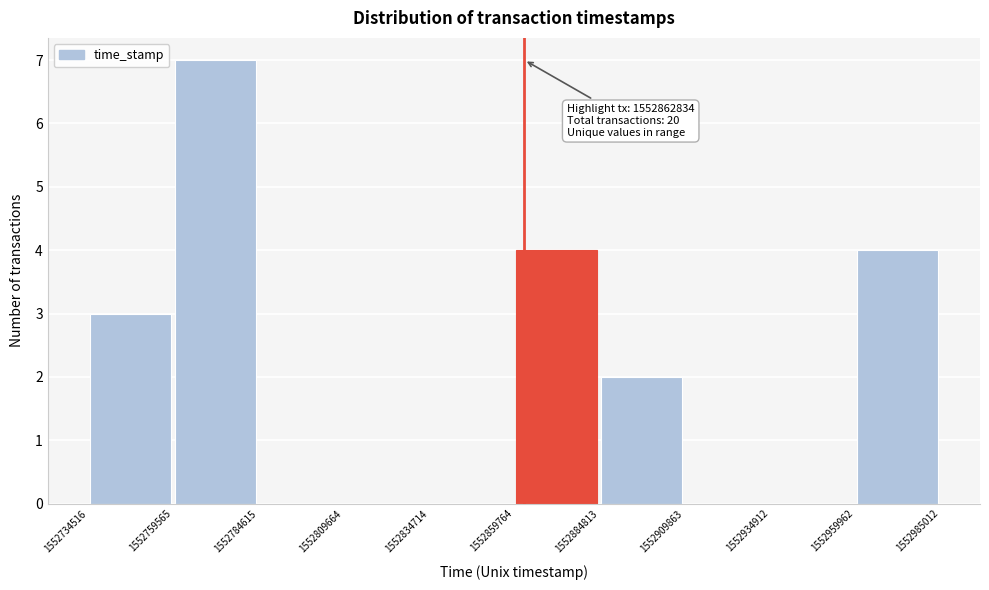

Which range on the x-axis has the tallest bar?

1552759565 to 1552784615